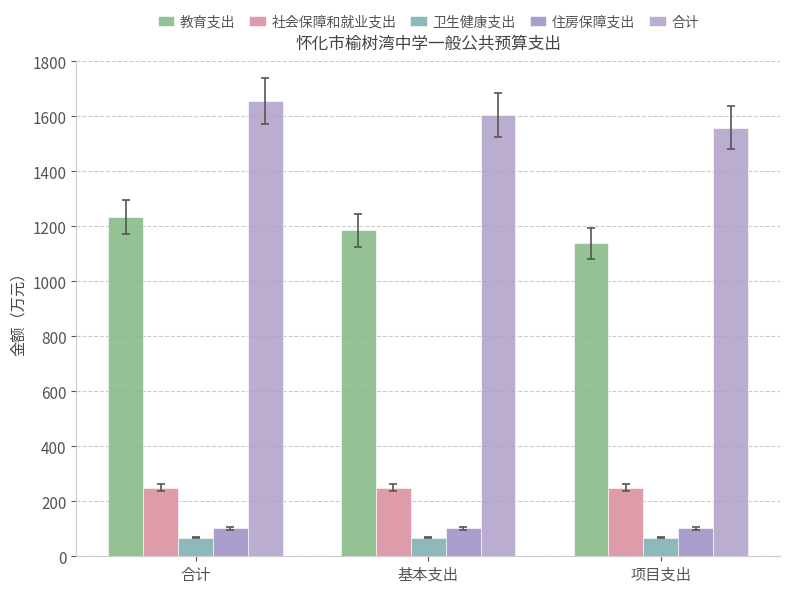

Where does the 合计 series first go above 1605?

合计